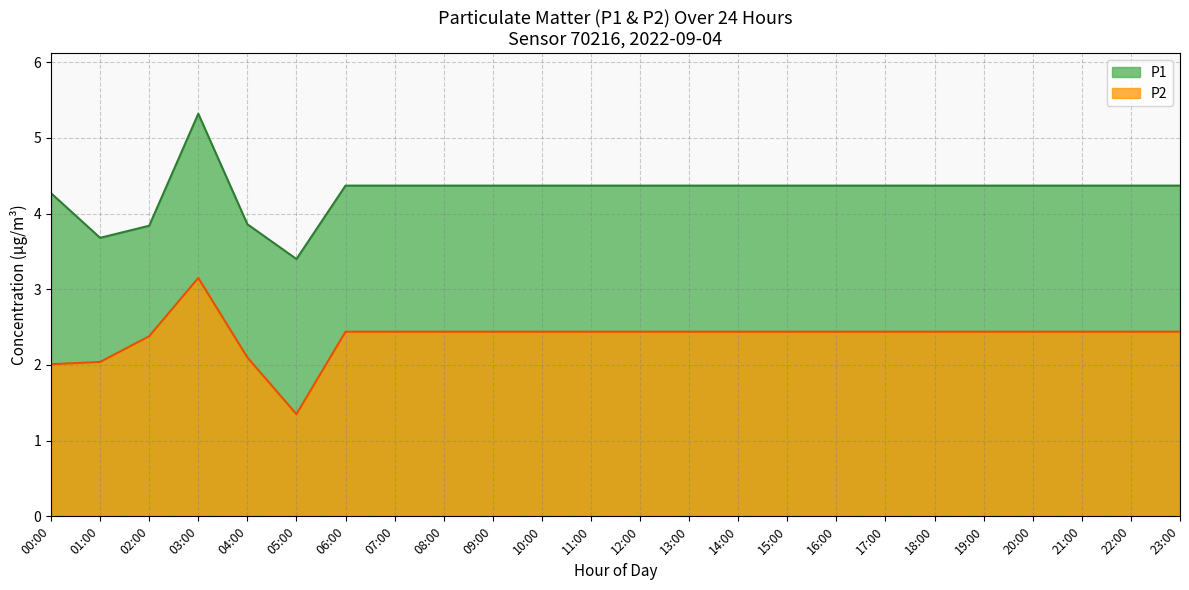

What position from the left is 20:00?

21